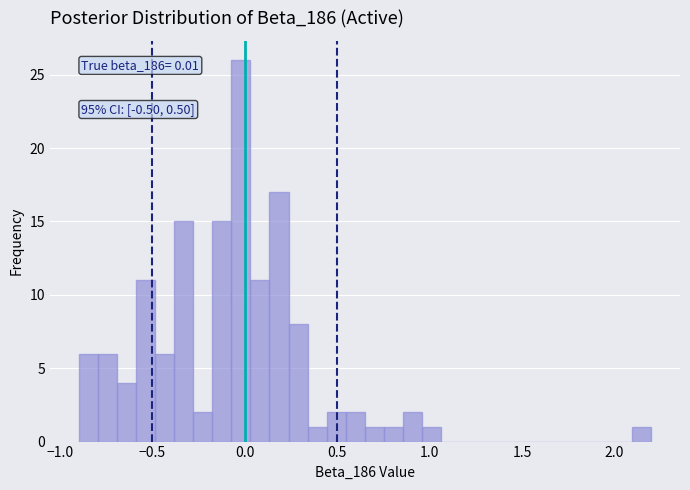

Around what value on the x-axis is the tallest bar? Give the approximate position of its centre, as read against the axis.

0.00